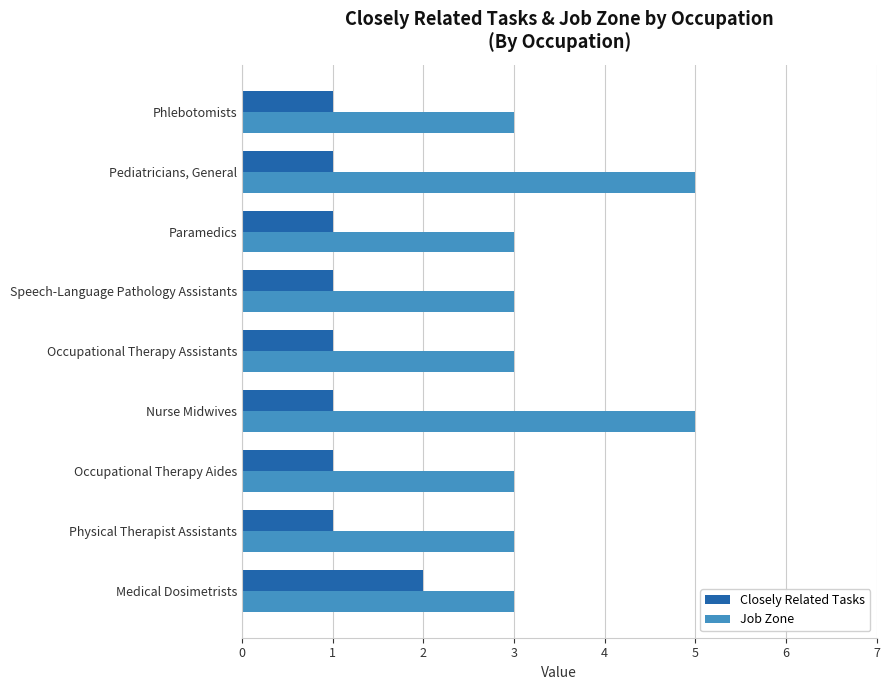

Which series changed the most between Medical Dosimetrists and Paramedics?

Closely Related Tasks